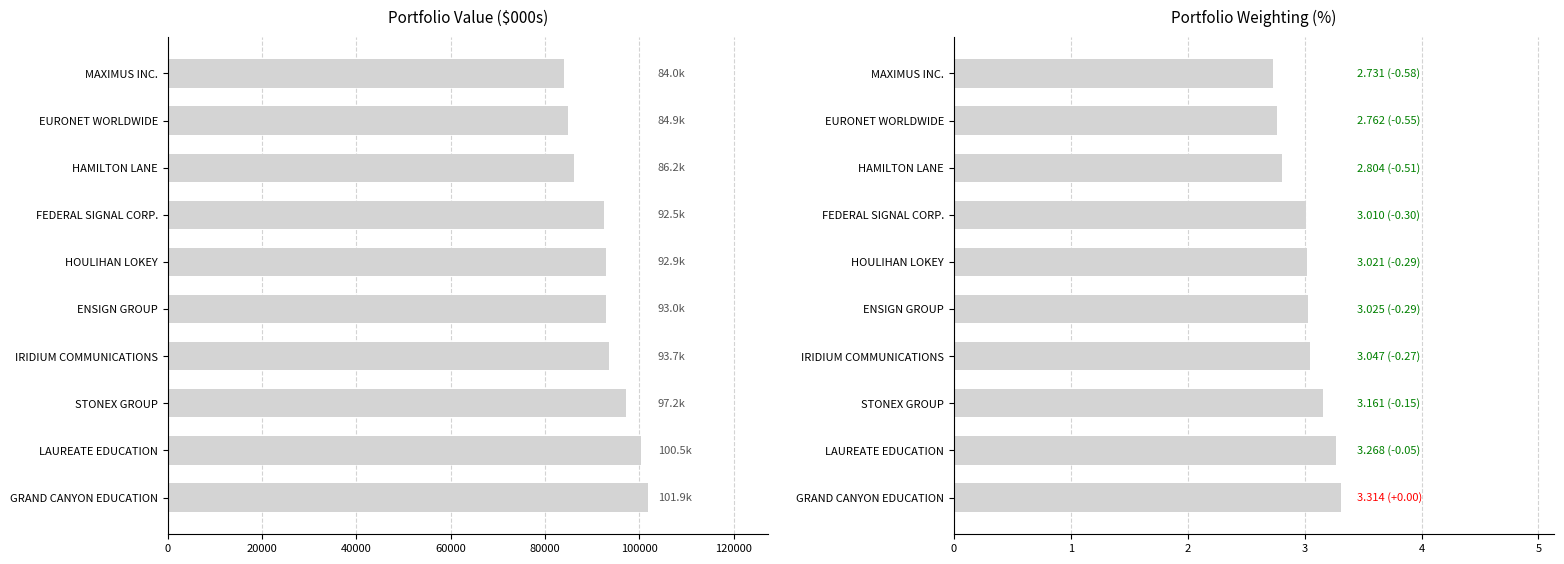

True or false: Weighting has a value of 4.6 at FEDERAL SIGNAL CORP..

False